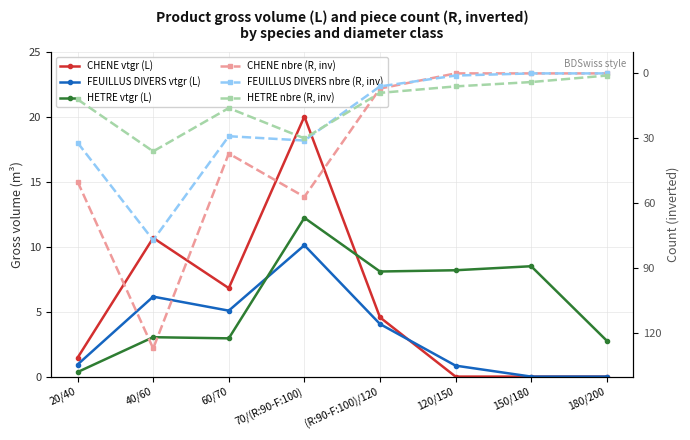

What is the average value of the HETRE nbre (R, inv) series?

14.2